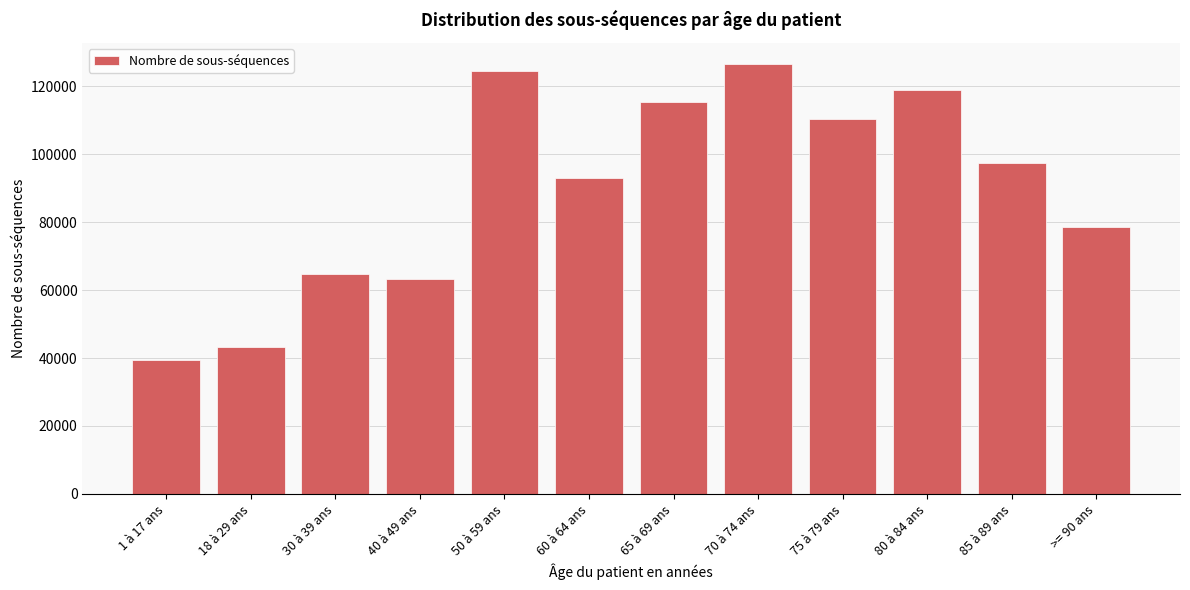

Reading left to right, extract all data points from this chart.

1 à 17 ans=39273	18 à 29 ans=43347	30 à 39 ans=64688	40 à 49 ans=63371	50 à 59 ans=124480	60 à 64 ans=92970	65 à 69 ans=115385	70 à 74 ans=126443	75 à 79 ans=110289	80 à 84 ans=118942	85 à 89 ans=97396	>= 90 ans=78511